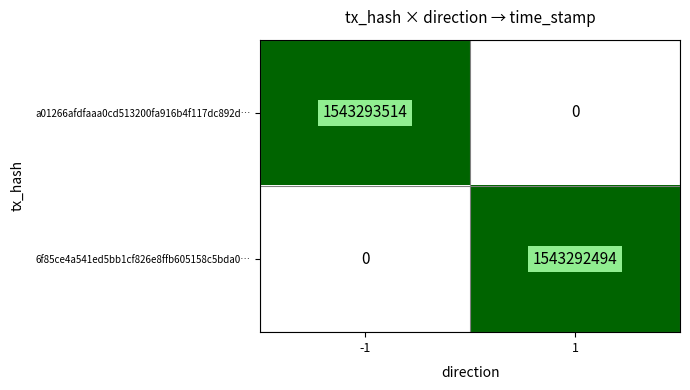

Which series has the largest total across all categories?

a01266afdfaaa0cd513200fa916b4f117dc892d…